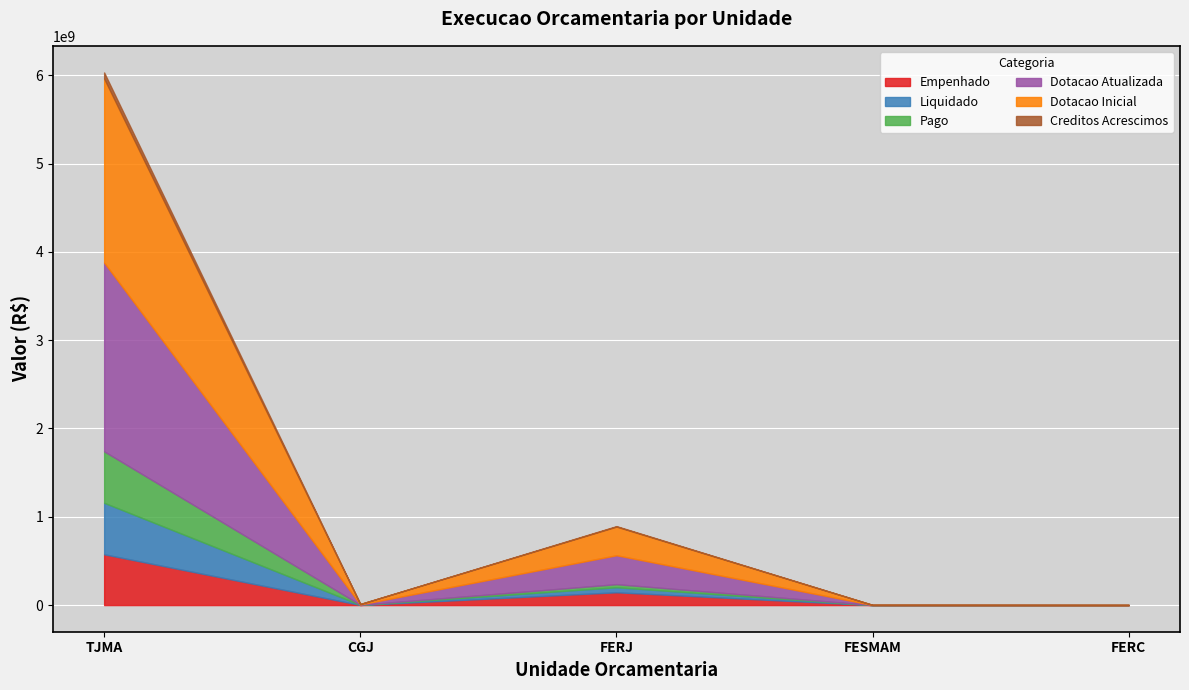

At which label is Pago closest to 291443174?

FERJ